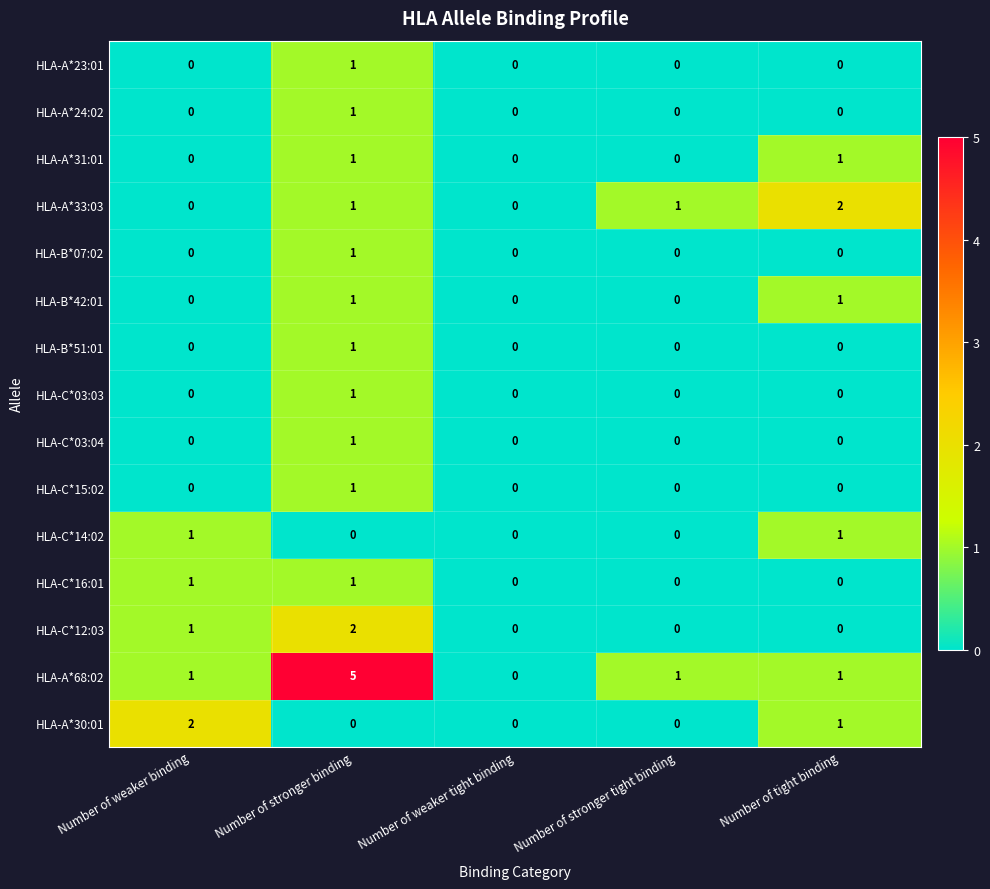

Count the HLA-C*03:04 values in the range 0 to 1.

5